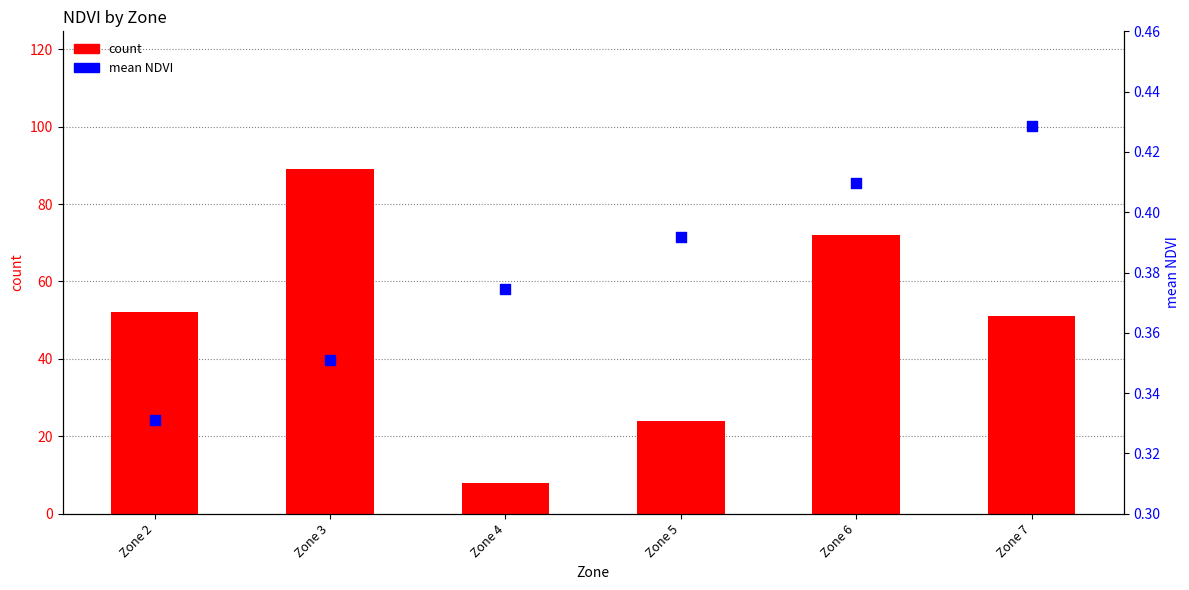

Which series contains the highest Y value?

count